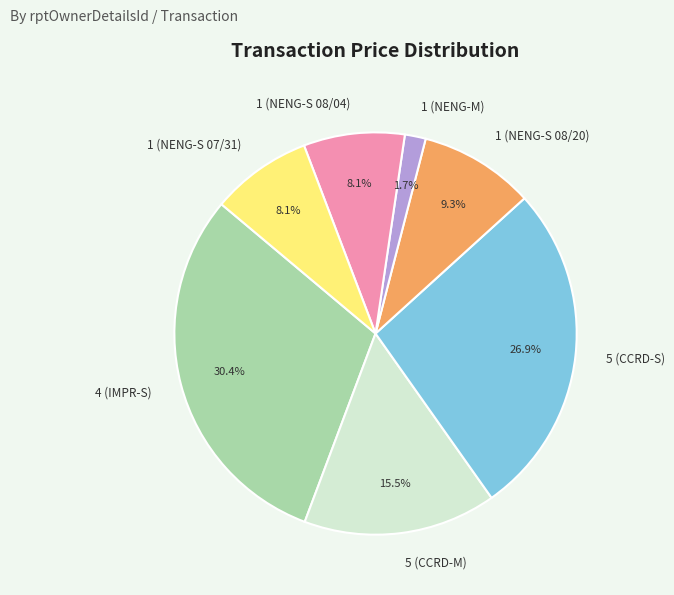

Is there any slice that represents more than half of the pie?

No